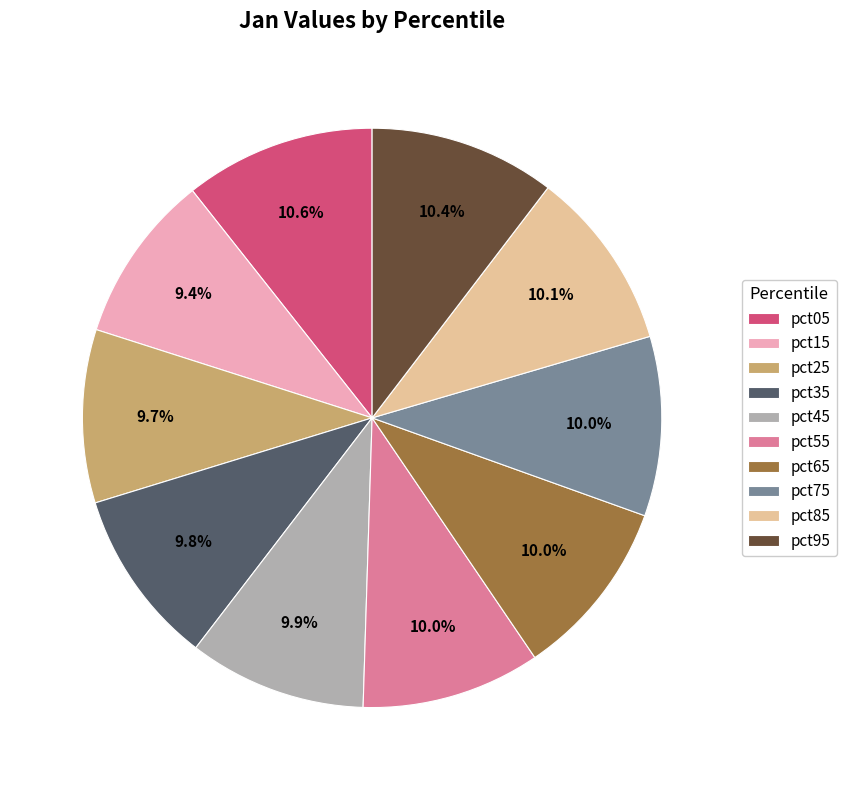

Does pct05 represent more than half of the total?

No